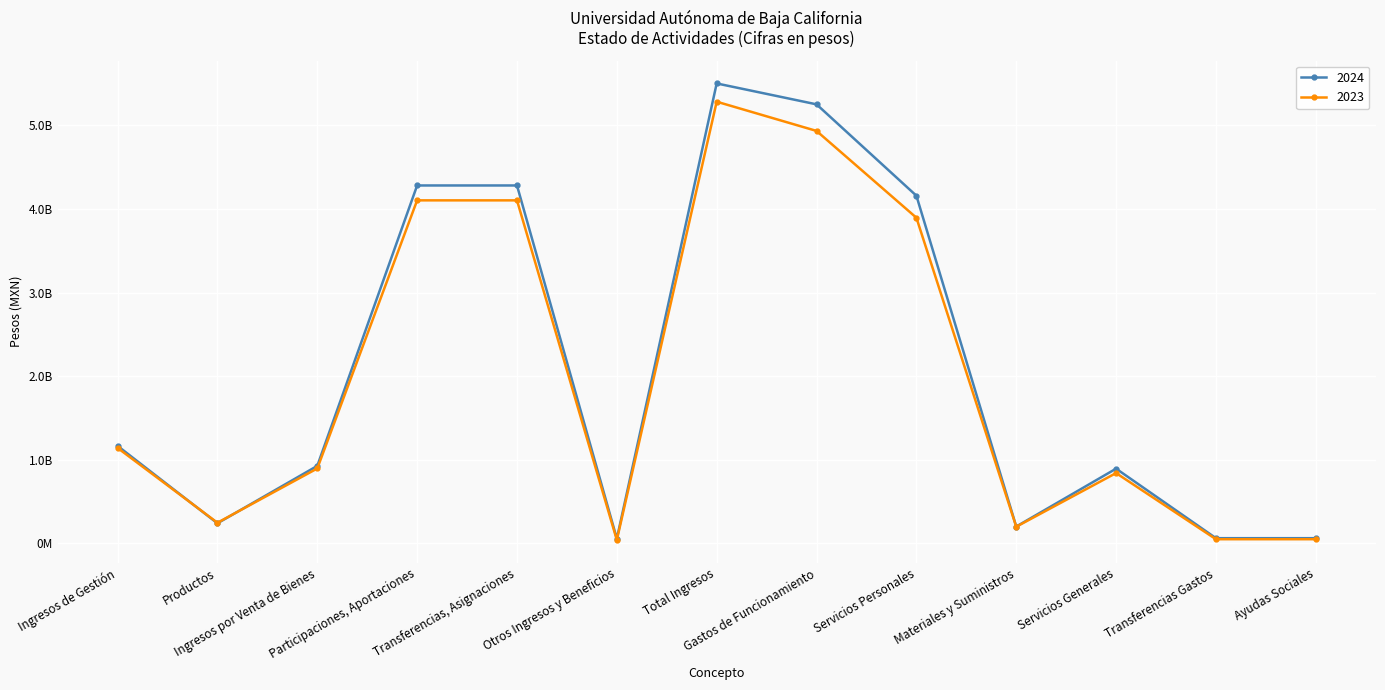

The 2023 series shows 840121791 at Servicios Generales. True or false?

True